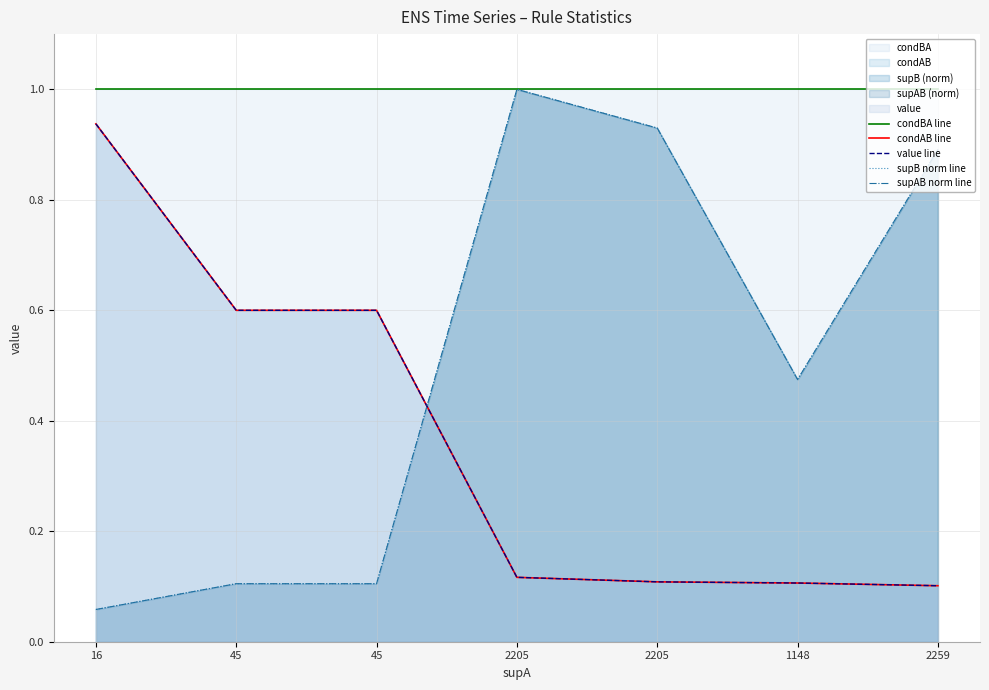

What is the spread (max minus min) of values at 2259?

0.9